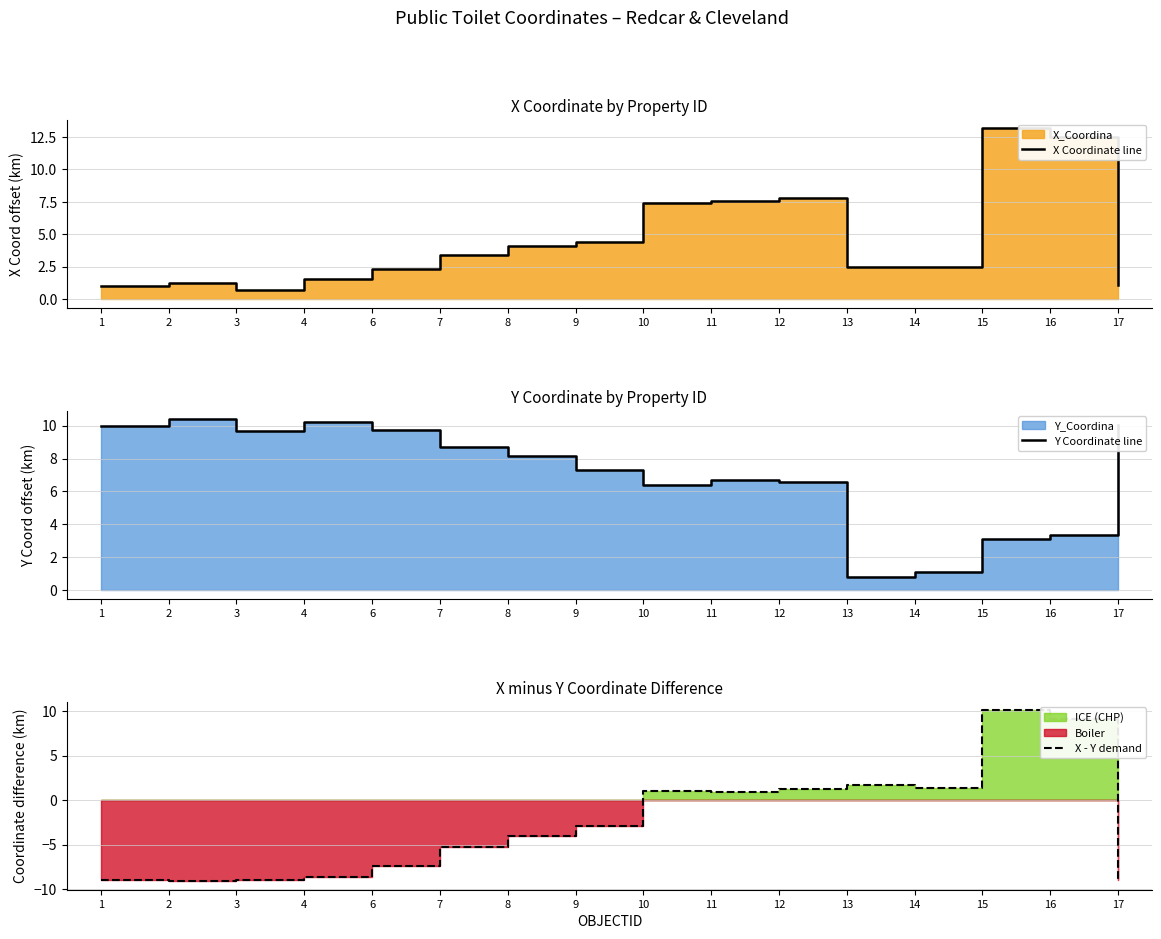

How many data points does each series have?

16